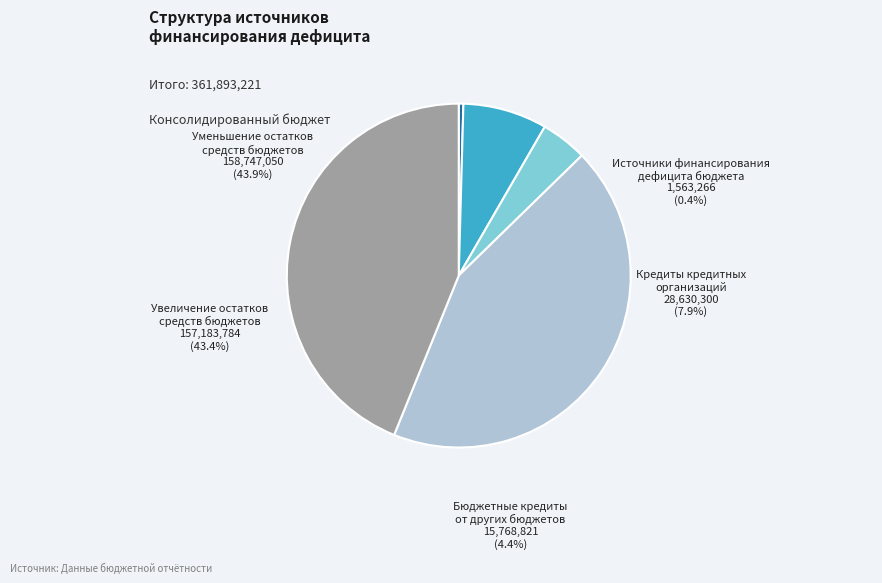

To the nearest percent, what is the average slice percentage?

20%